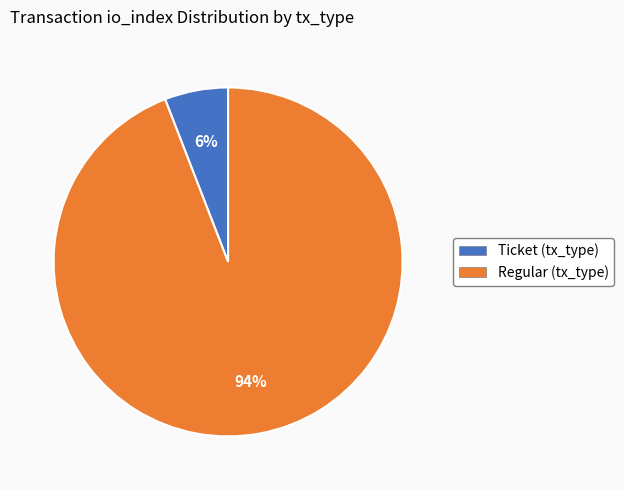

To the nearest percent, what is the difference between the largest and smallest slice percentages?

88%